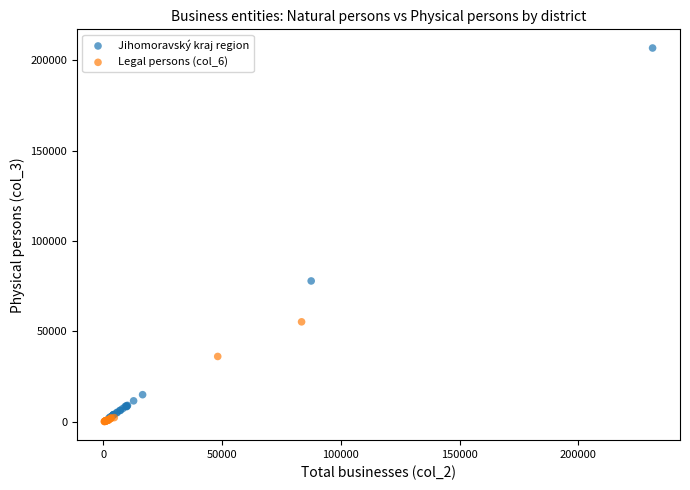

Which series has the largest Y range (max minus min)?

Jihomoravský kraj region